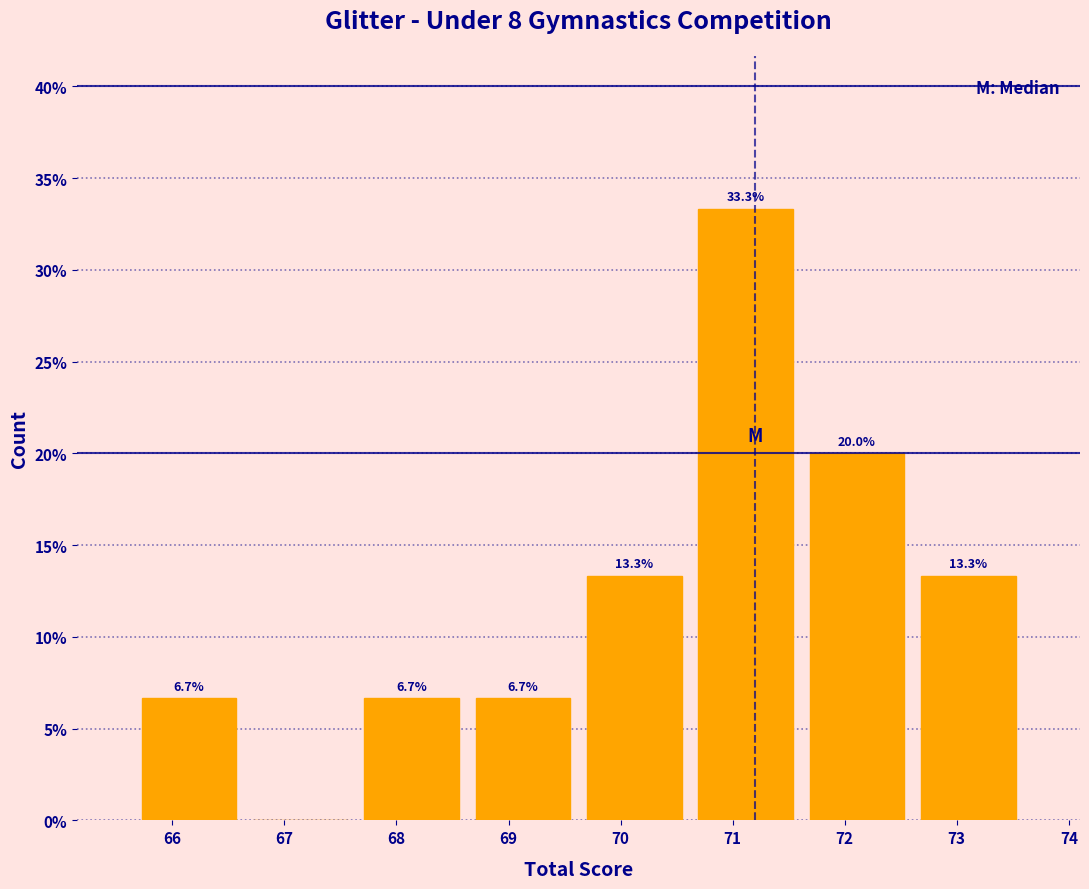

Over which range of the x-axis is the bar tallest?

70.6 to 71.6